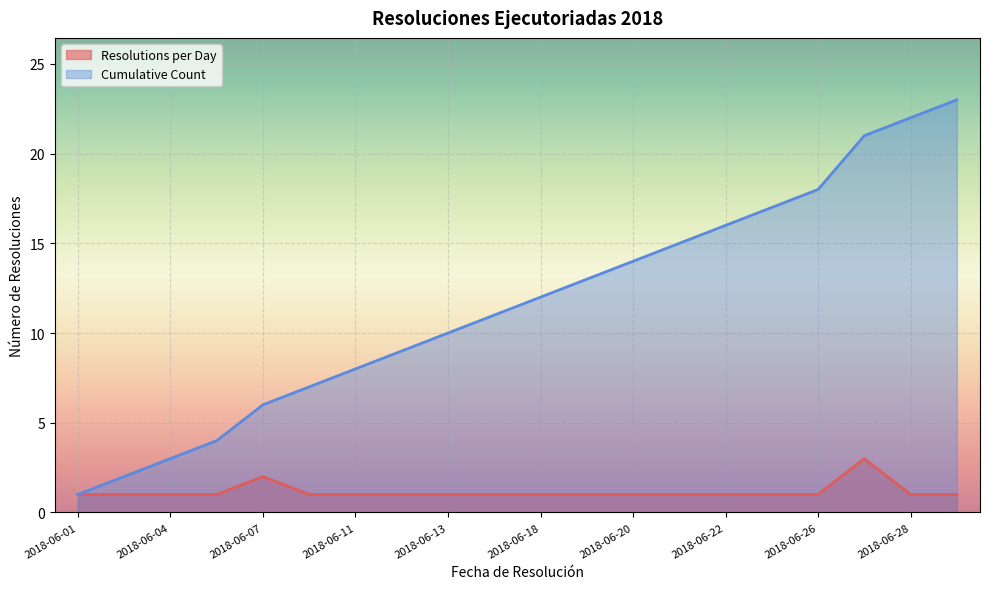

Reading left to right, what are all the values shown in this chart?

Resolutions per Day: 1	1	1	1	2	1	1	1	1	1	1	1	1	1	1	1	1	3	1	1
Cumulative Count: 1	2	3	4	6	7	8	9	10	11	12	13	14	15	16	17	18	21	22	23